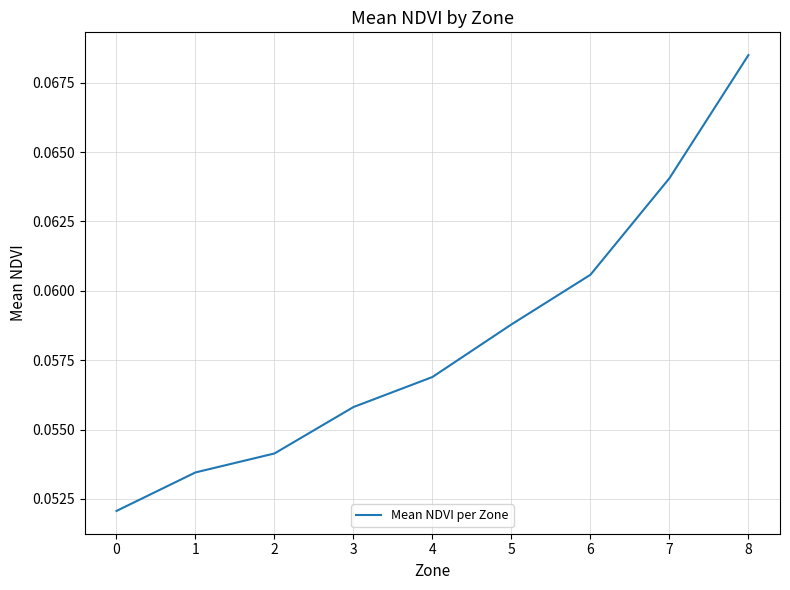

The chart shows a value of 0.0 at 7. True or false?

False